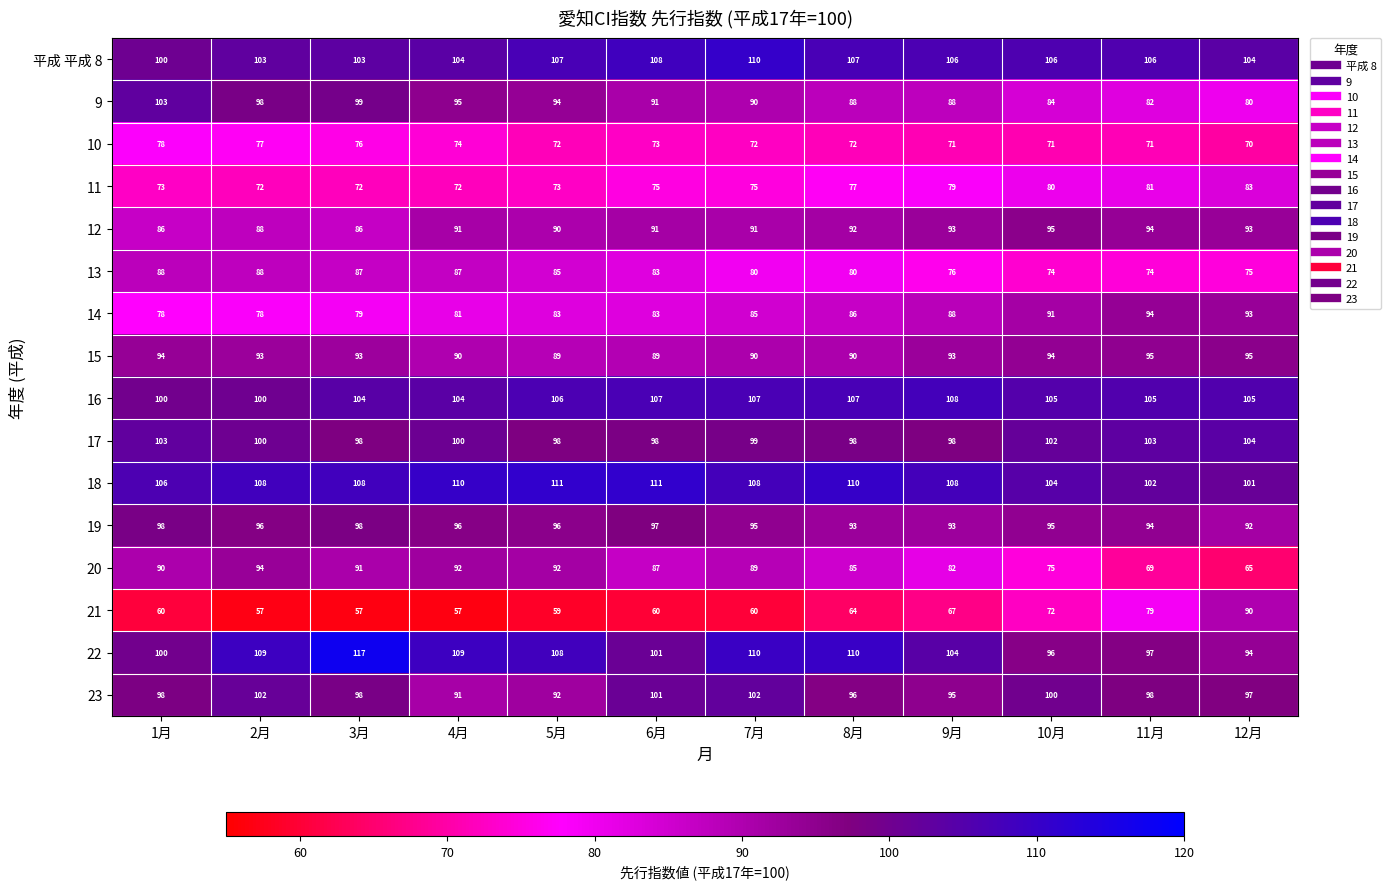

What is the highest value of the 14 series?

94